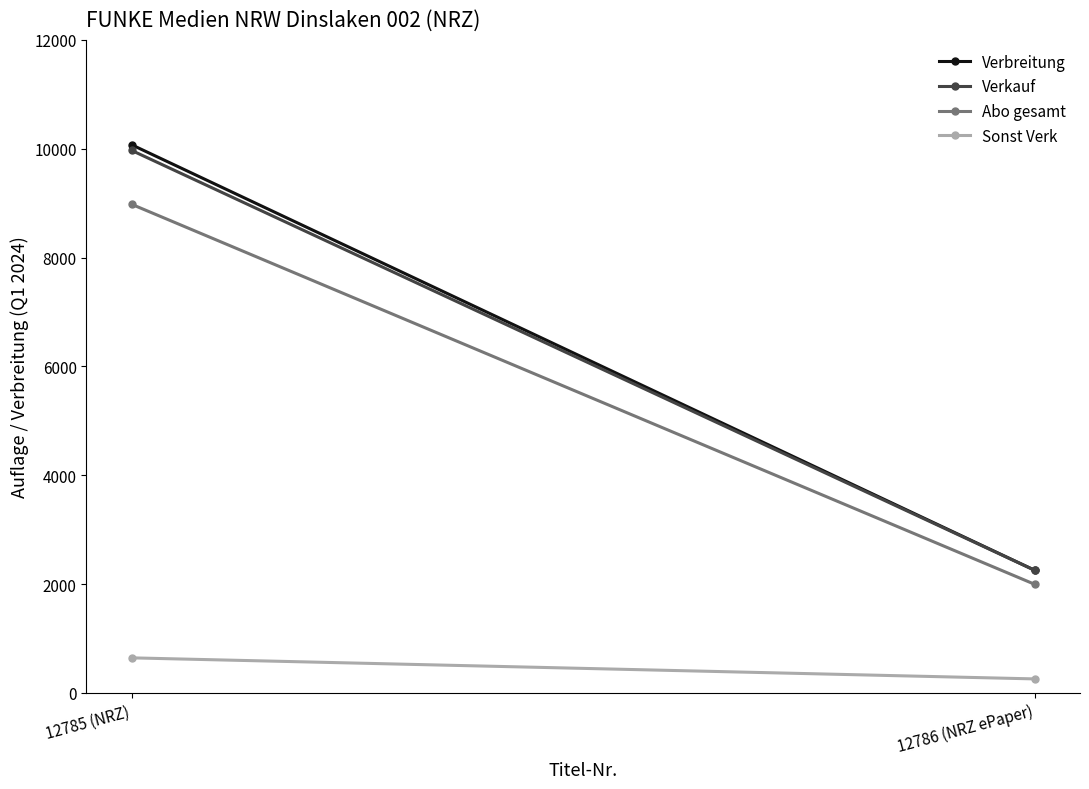

What is the label of the 1st point from the left?

12785 (NRZ)